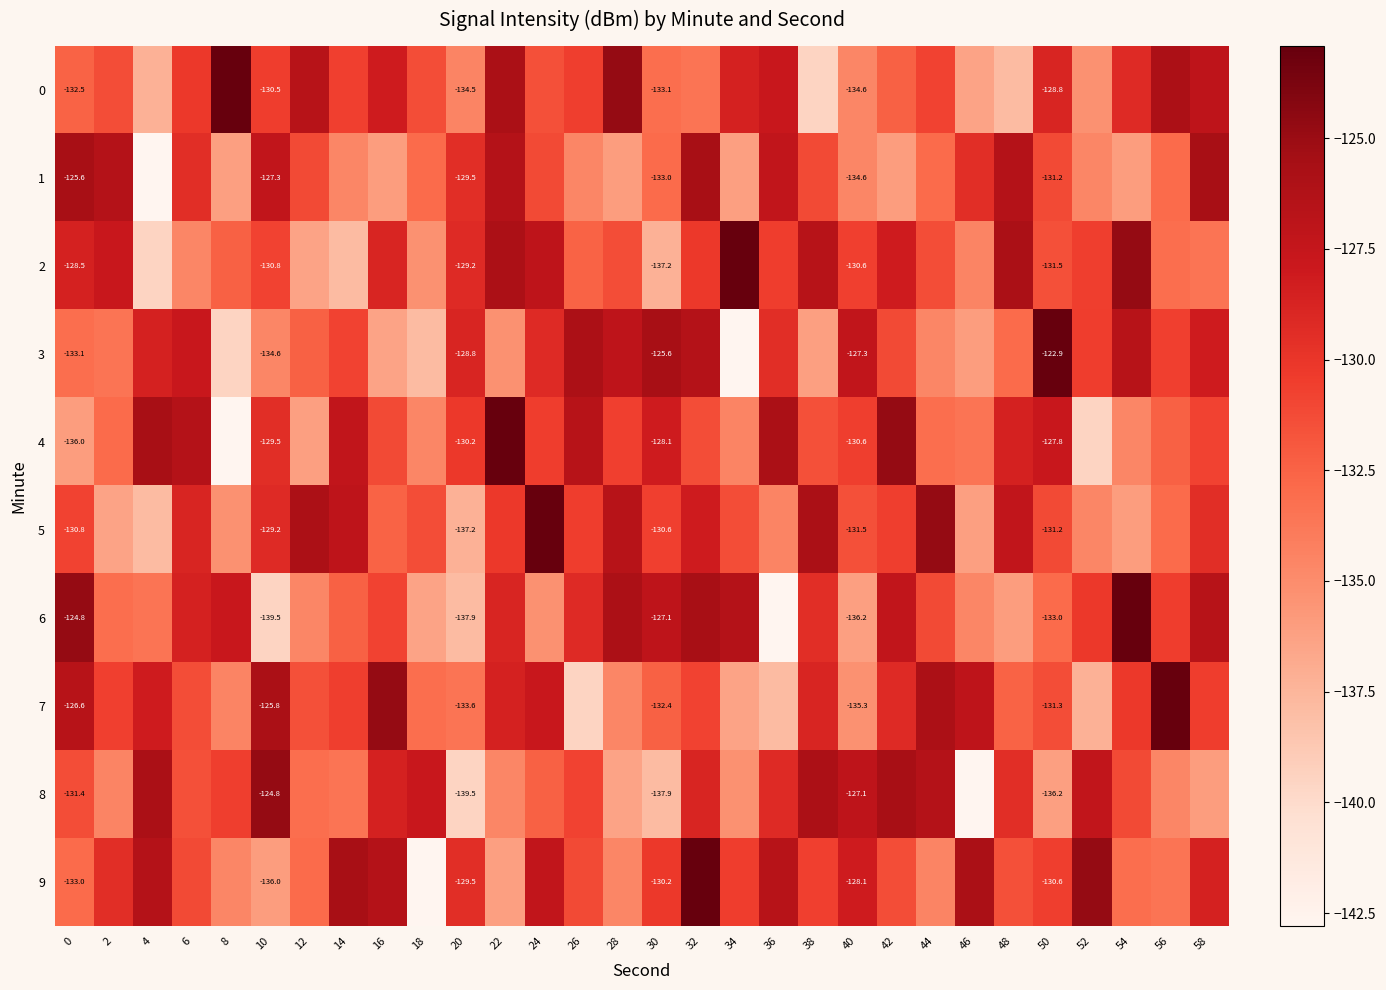

What is the difference between the highest and lowest values at 30?

12.3